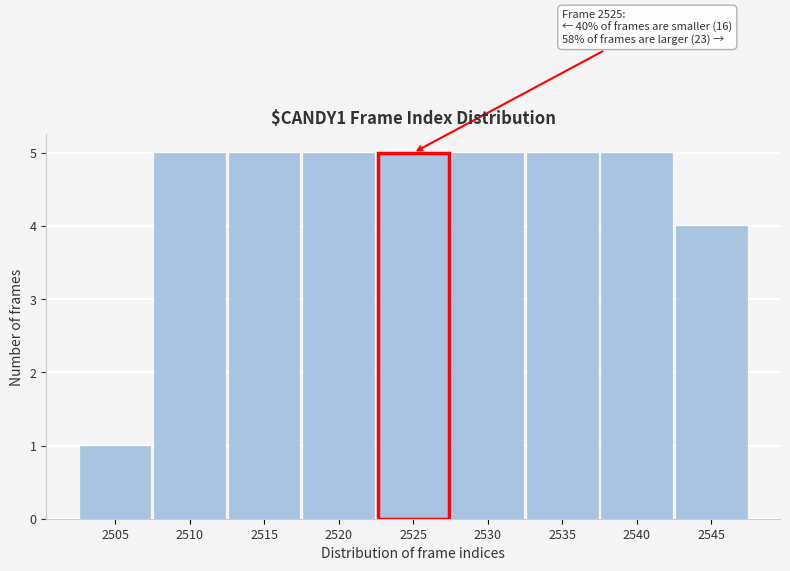

Reading left to right, extract all data points from this chart.

2505=1	2510=5	2515=5	2520=5	2525=5	2530=5	2535=5	2540=5	2545=4